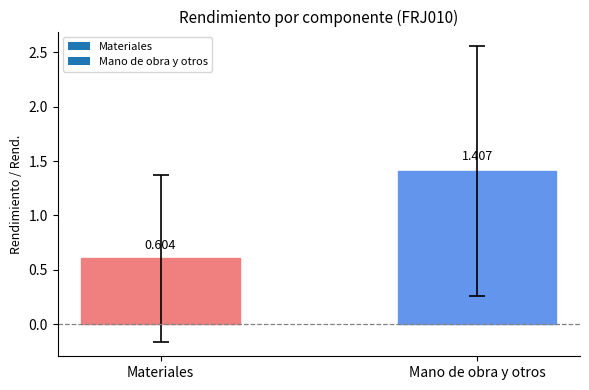

Which label corresponds to the largest value in the chart?

Mano de obra y otros